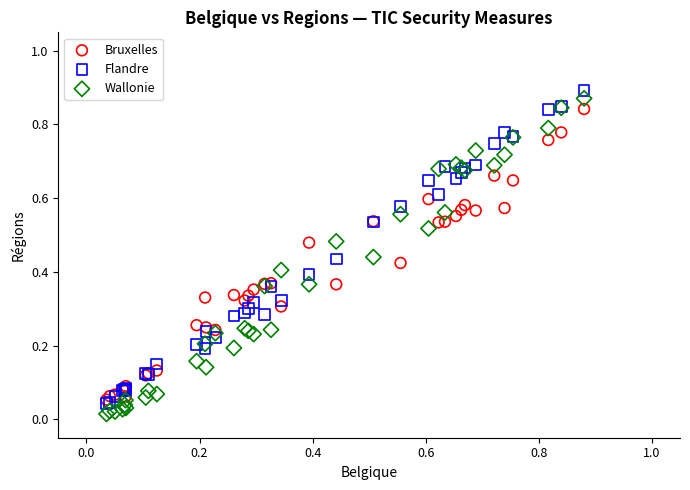

What are all the series names shown in the legend?

Bruxelles, Flandre, Wallonie